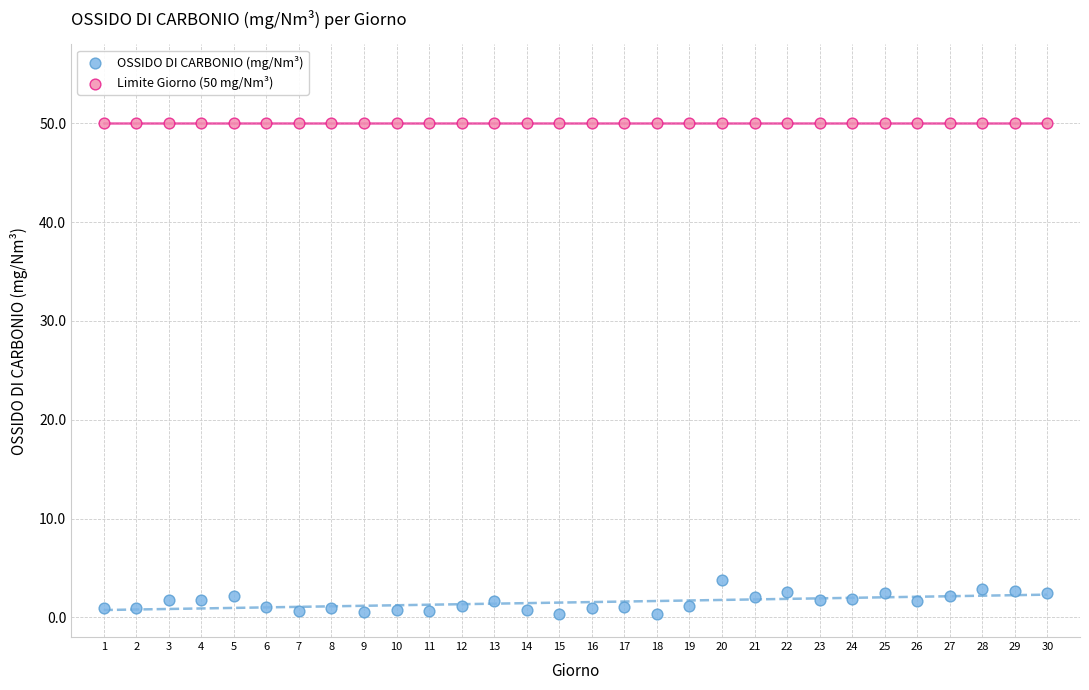

Which series reaches the maximum Y coordinate?

Limite Giorno (50 mg/Nm³)